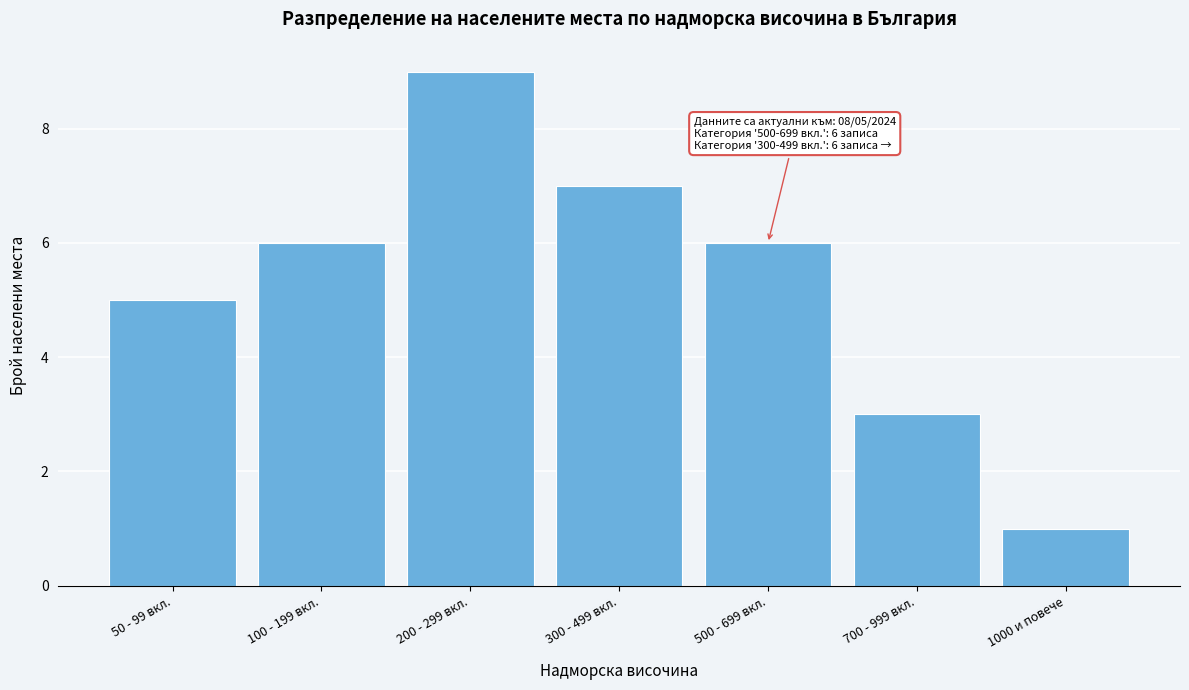

Reading left to right, what are all the values shown in this chart?

5	6	9	7	6	3	1